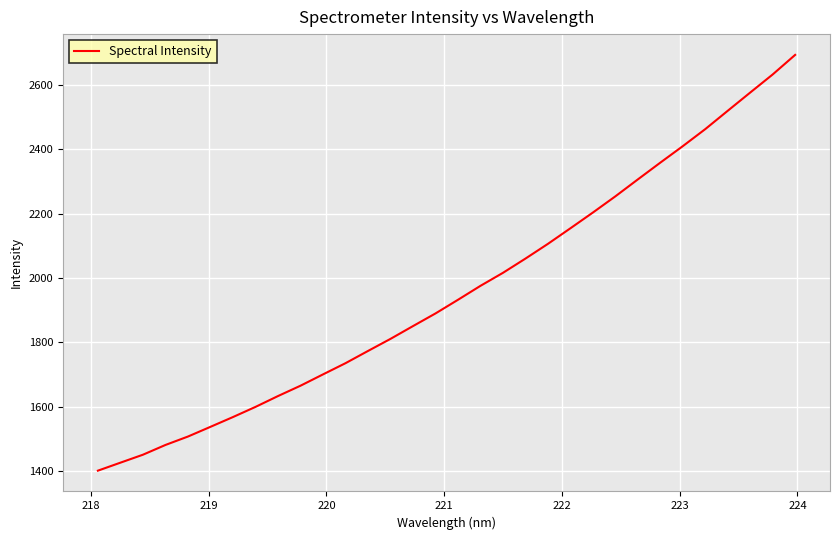

What is the maximum value shown in the chart?

2694.0